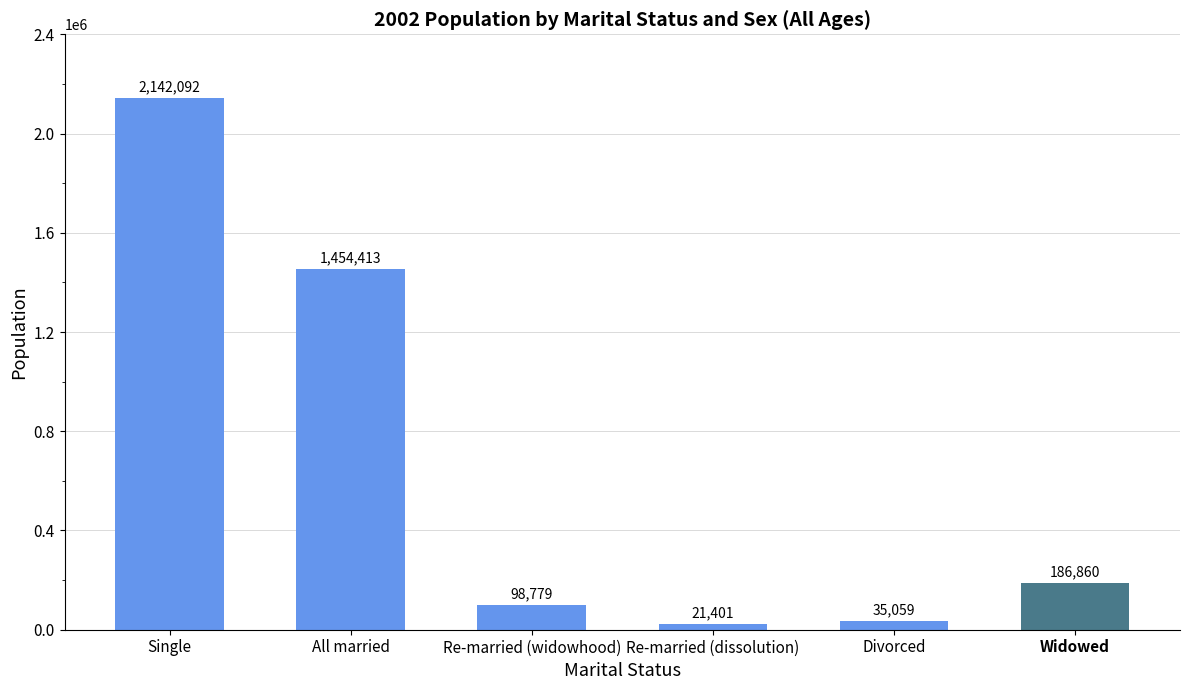

Does the chart contain any negative values?

No